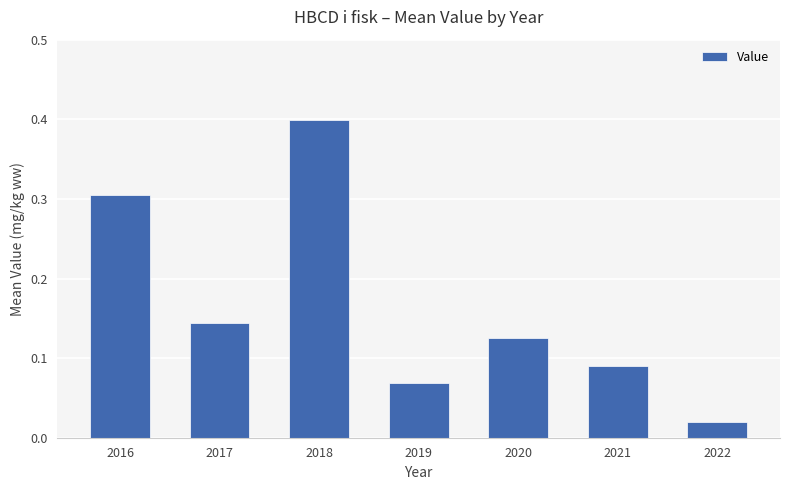

Which has a higher value, 2016 or 2018?

2018